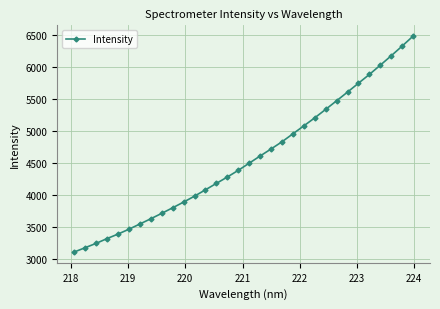

What is the maximum value shown in the chart?

6475.1